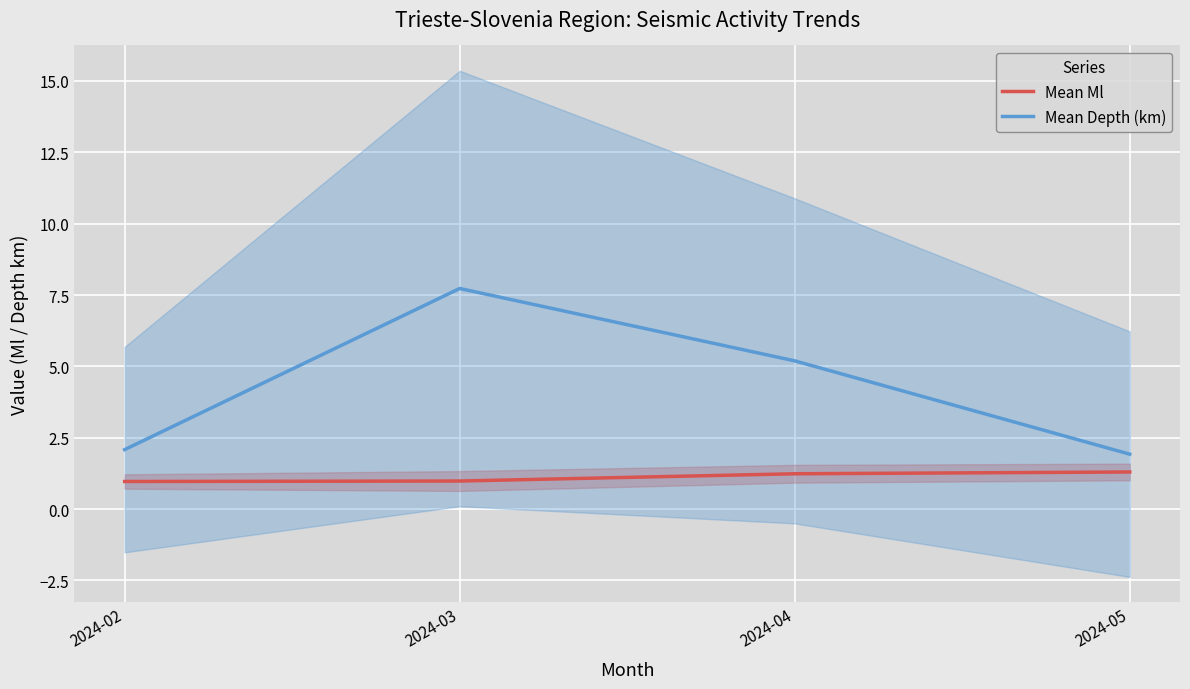

The value of Mean Ml at 2024-02 is 1.0. True or false?

True